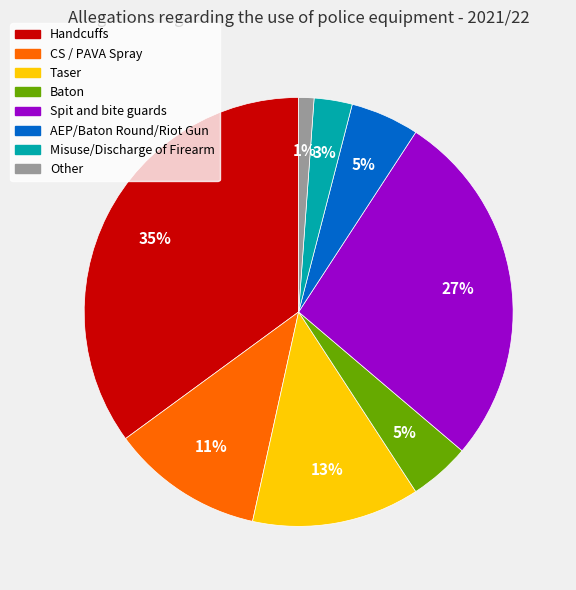

Is it true that AEP/Baton Round/Riot Gun is 5% of the pie?

True